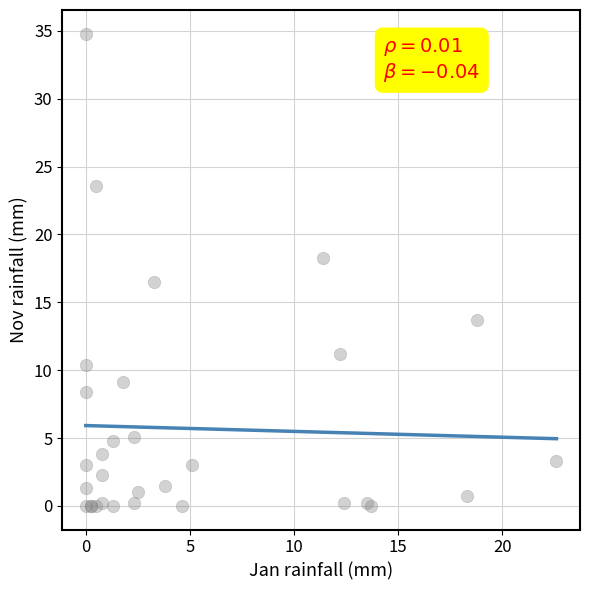

What Y value in the scatter plot is closest to 17?

16.5